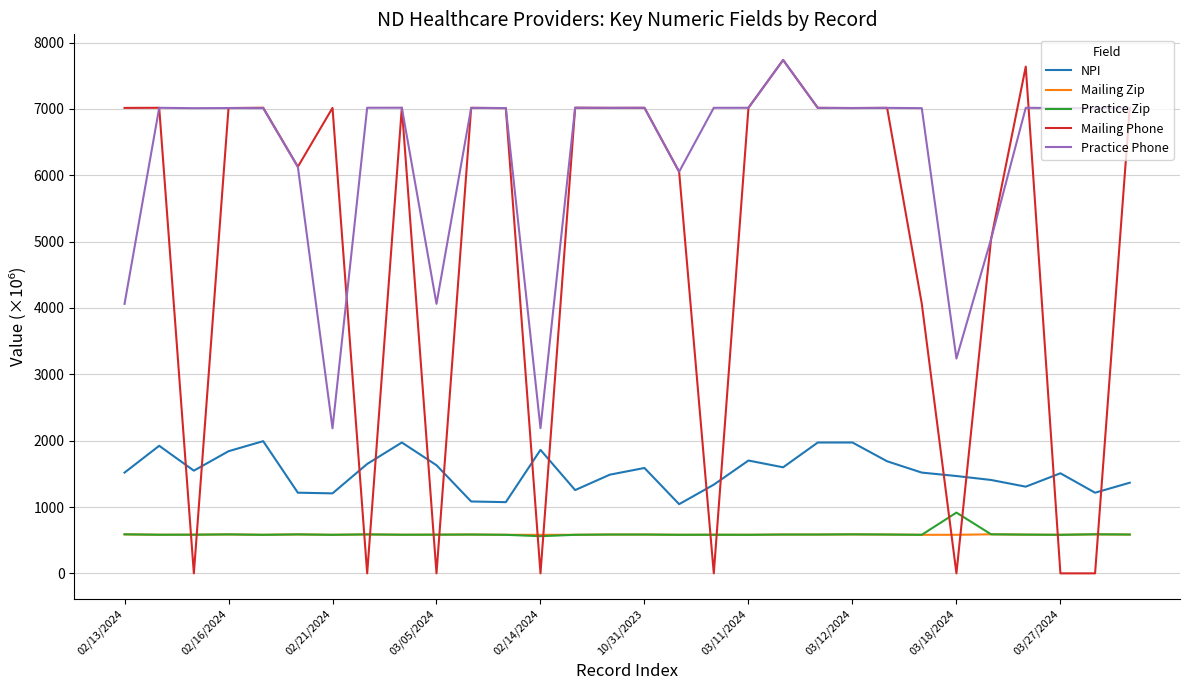

Which series has the largest total across all categories?

Practice Phone